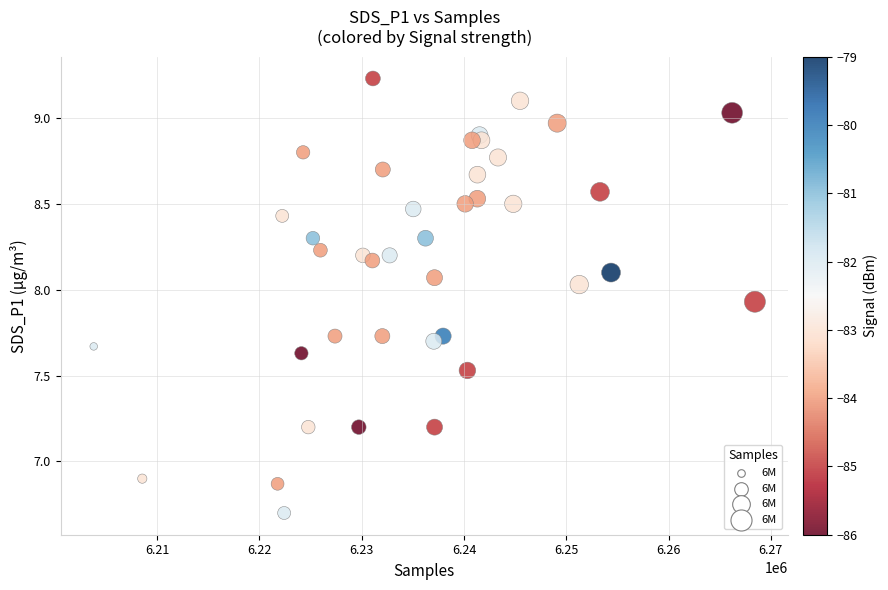

What is the range of Y values (max minus min)?

2.5